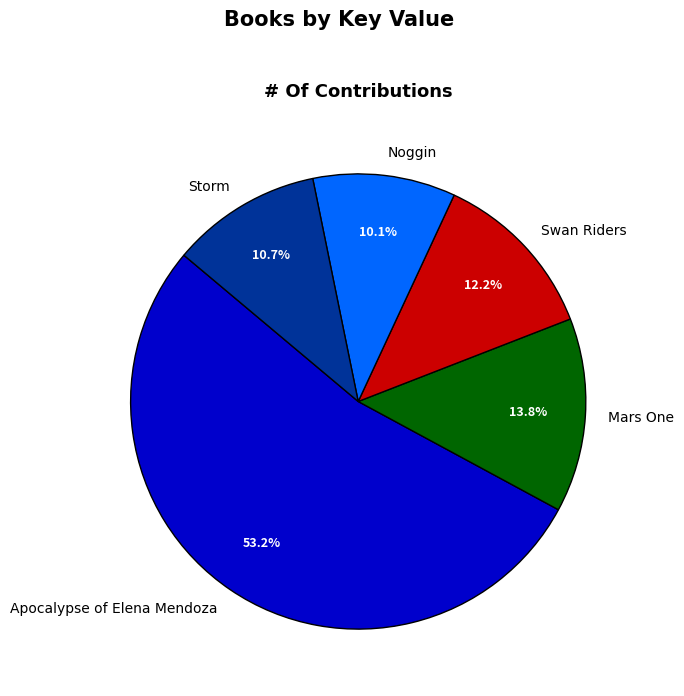

How many segments does this pie chart have?

5